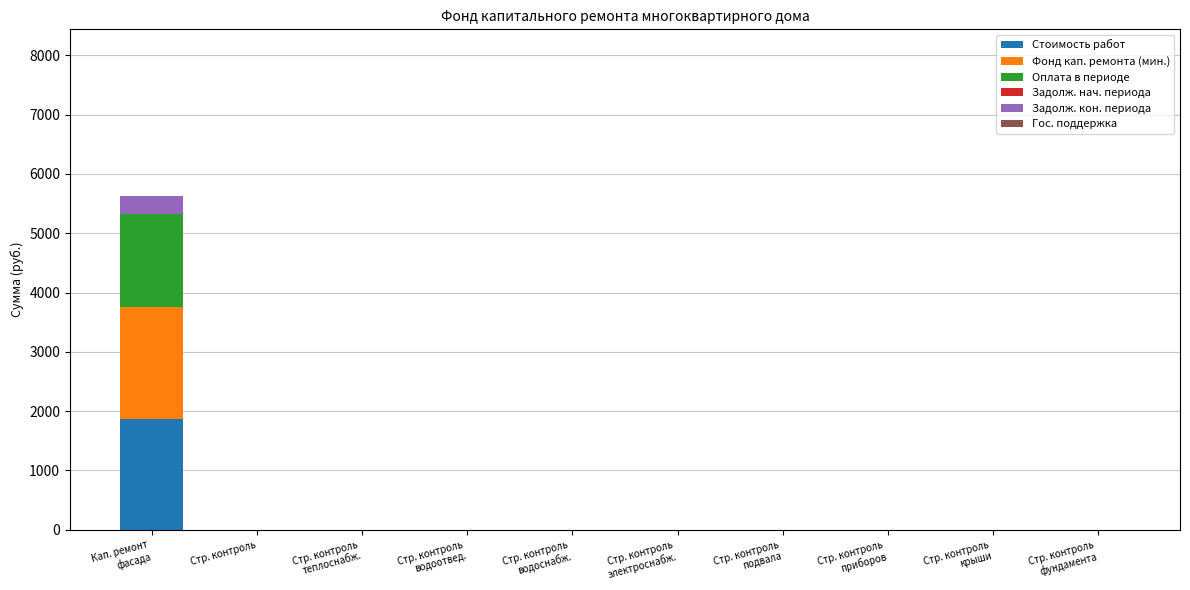

What is the maximum value for Стоимость работ?

1875.2